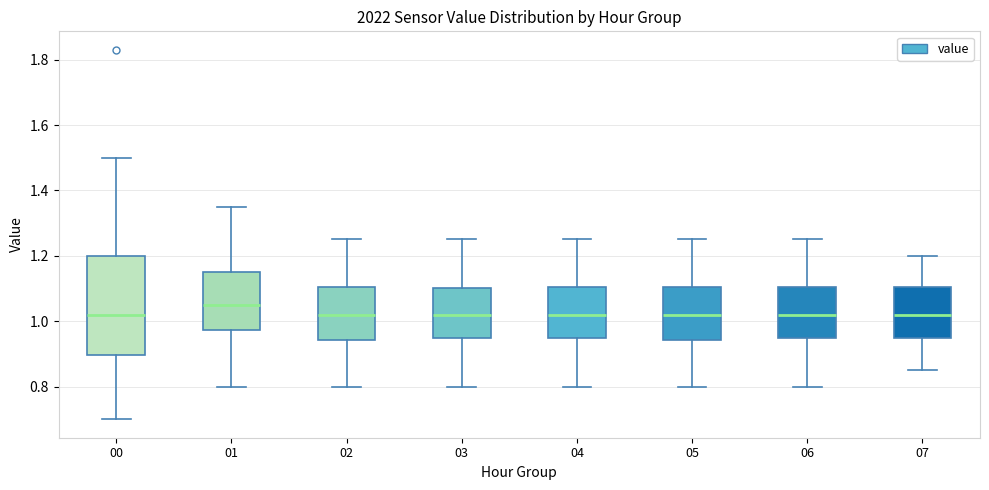

Reading left to right, transcribe this box plot: for each box, give where its median line is, the range the box spans, and where its two whiskers end, as read against the y-axis. The values are not printed on the chart, so give them approximately, as read against the axis.

00: median 1.02, box 0.90 to 1.20, whiskers 0.70 to 1.50
01: median 1.06, box 0.98 to 1.16, whiskers 0.80 to 1.36
02: median 1.02, box 0.94 to 1.10, whiskers 0.80 to 1.26
03: median 1.02, box 0.96 to 1.10, whiskers 0.80 to 1.26
04: median 1.02, box 0.96 to 1.10, whiskers 0.80 to 1.26
05: median 1.02, box 0.94 to 1.10, whiskers 0.80 to 1.26
06: median 1.02, box 0.96 to 1.10, whiskers 0.80 to 1.26
07: median 1.02, box 0.96 to 1.10, whiskers 0.86 to 1.20